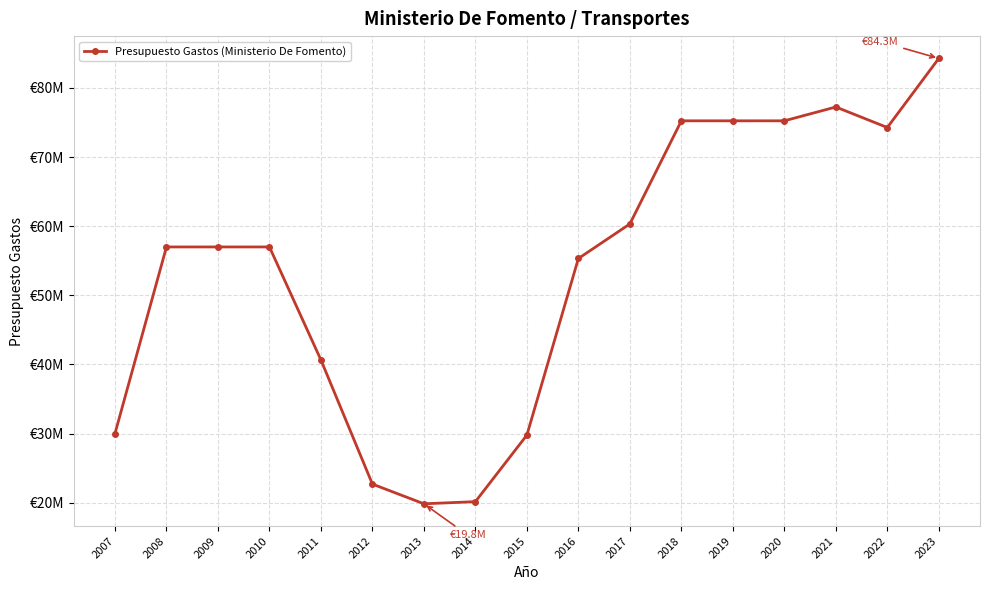

What is the change in value from 2015 to 2016?

+25548550